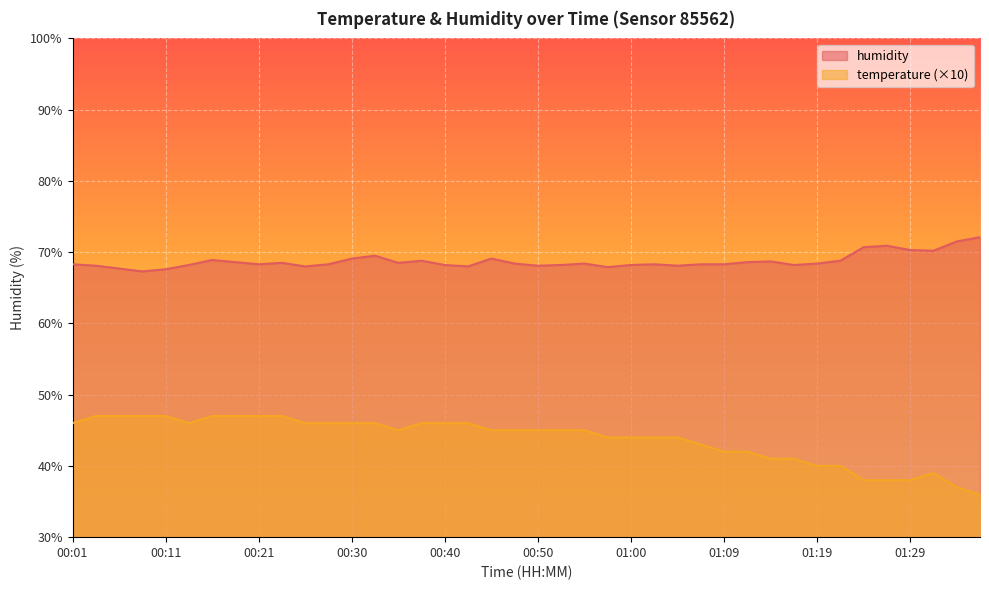

True or false: temperature and humidity cross at least once.

False